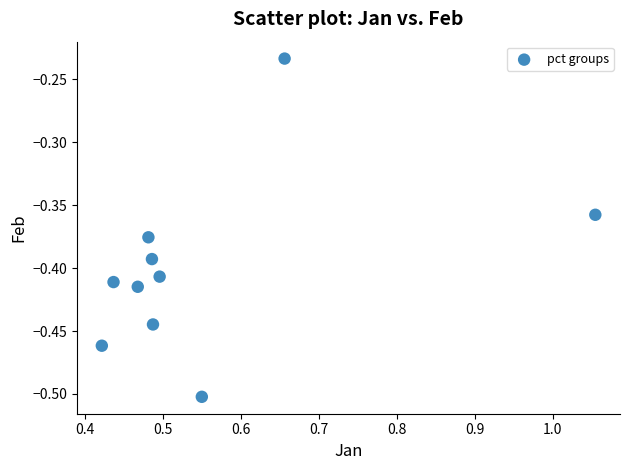

What is the average X value?

0.6